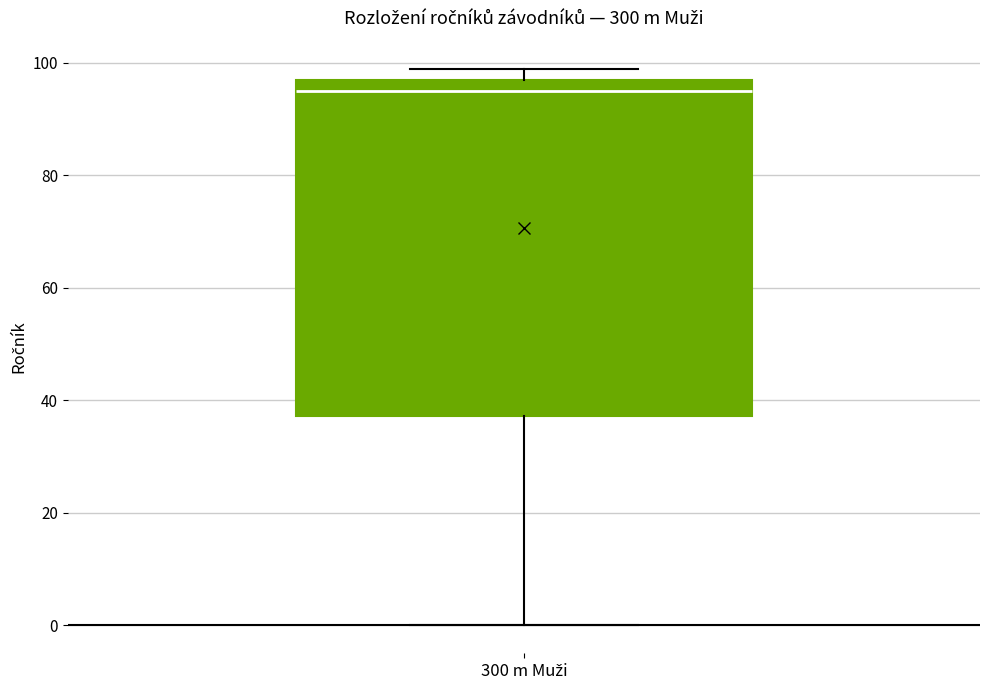

Where is the lower edge of the box for 300 m Muži on the y-axis? The values are not printed on the chart, so give them approximately, as read against the axis.

38